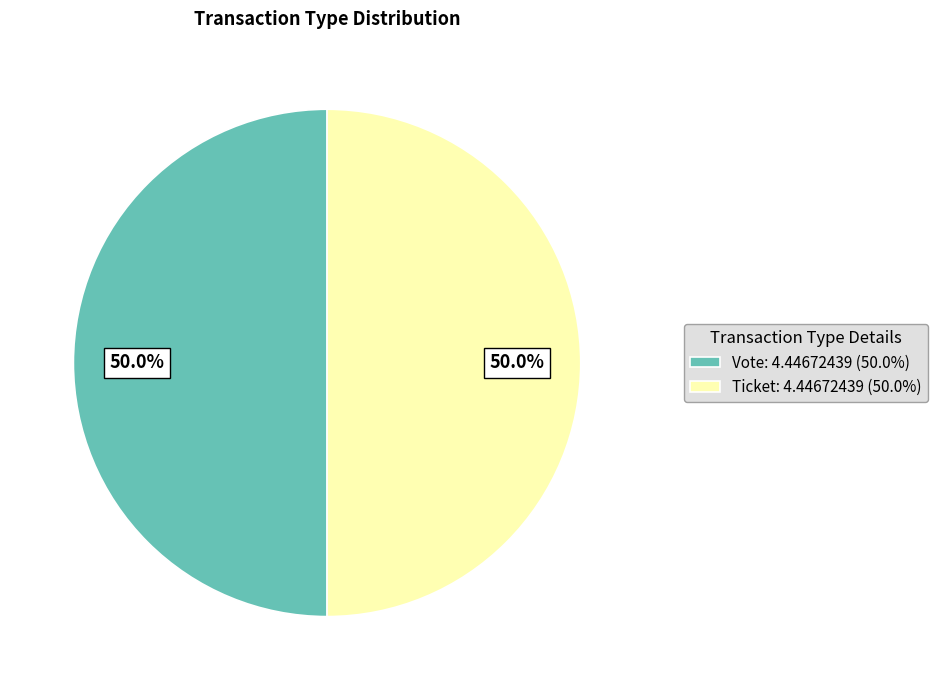

Approximately how many times larger is the value at Ticket: 4.44672439 (50.0%) compared to Vote: 4.44672439 (50.0%)?

1.0